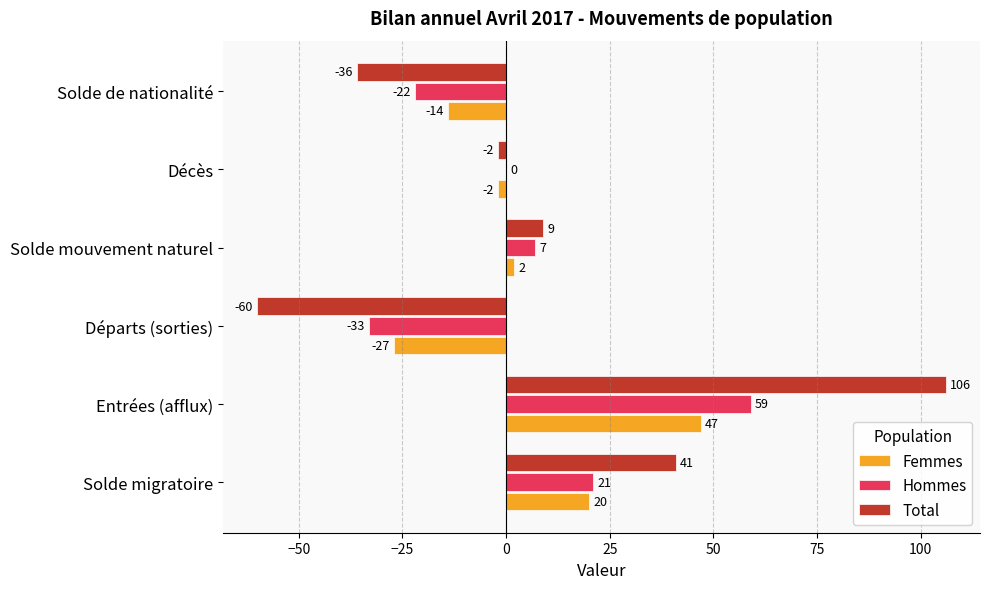

The Total series shows 18 at Solde migratoire. True or false?

False